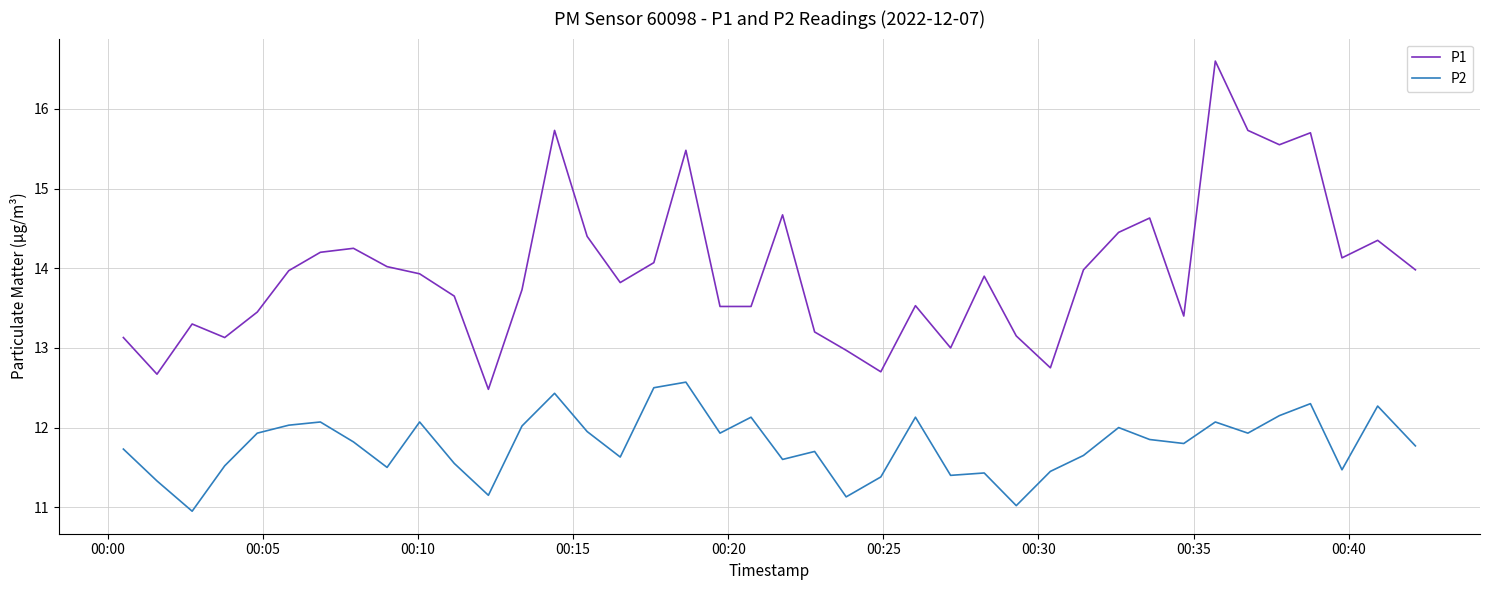

Which series has the widest spread of values?

P1